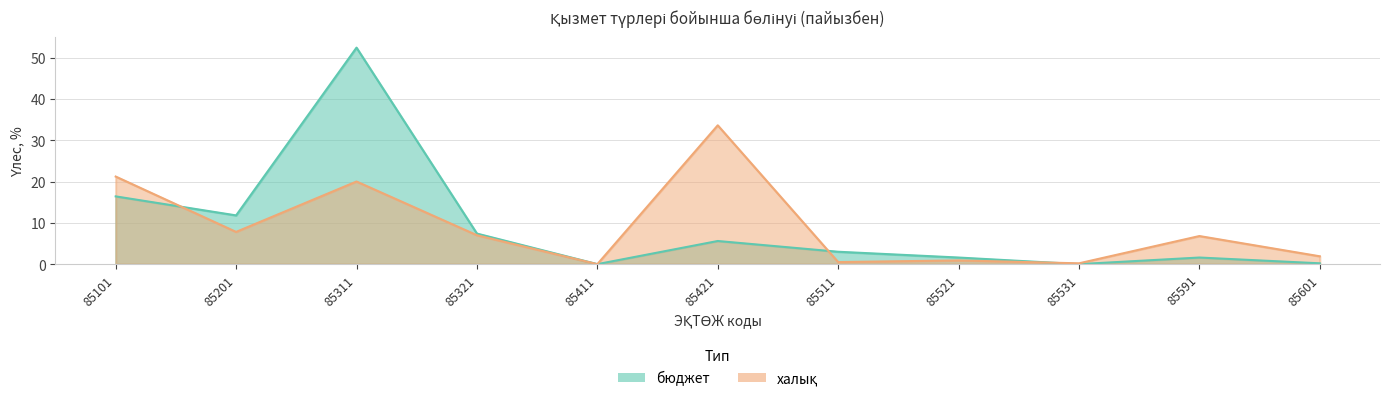

Reading right to left, list all the values displayed in this chart.

бюджет: 85601=0.2	85591=1.6	85531=0.0	85521=1.6	85511=3.0	85421=5.6	85411=0.0	85321=7.4	85311=52.4	85201=11.8	85101=16.4
халық: 85601=1.9	85591=6.8	85531=0.2	85521=0.9	85511=0.5	85421=33.6	85411=0.0	85321=7.0	85311=20.0	85201=7.8	85101=21.2